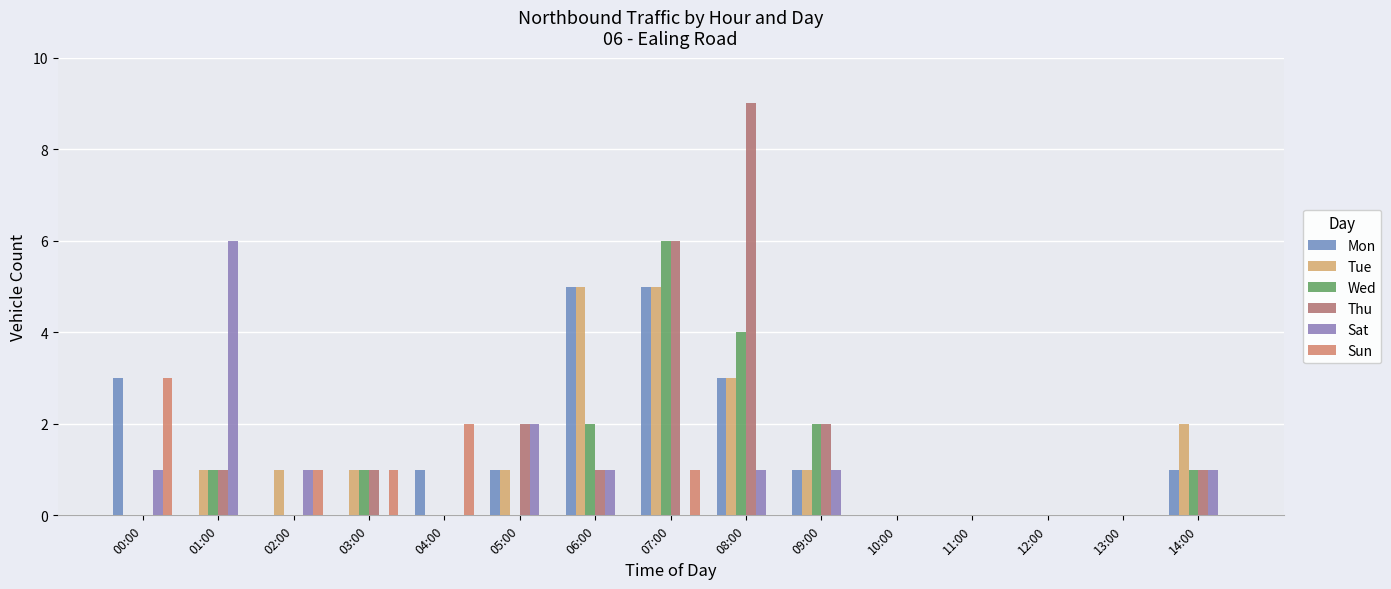

How many series are shown in this chart?

6